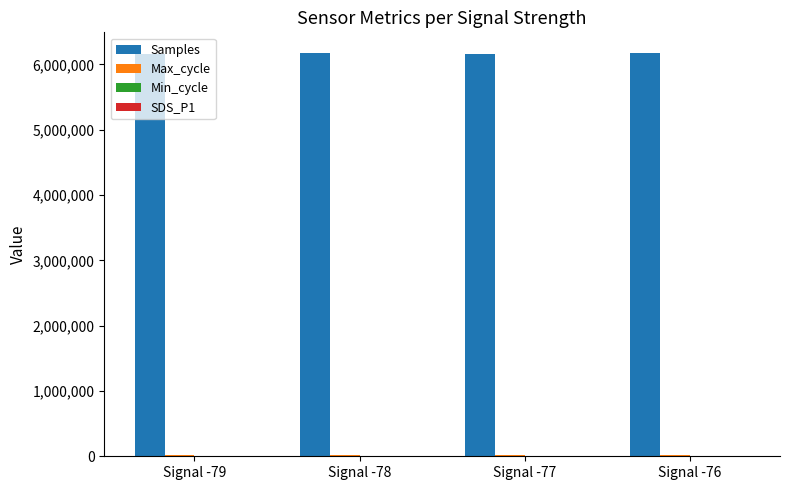

Which series has the largest total across all categories?

Samples